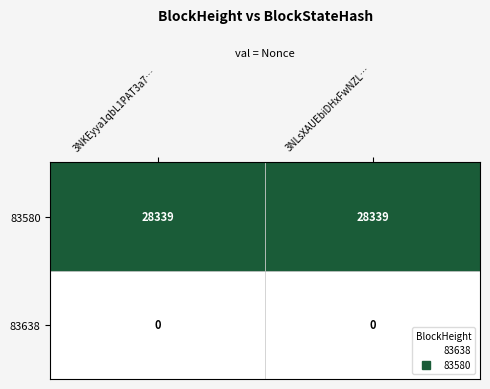

The 83580 series shows 28339 at 1. True or false?

True